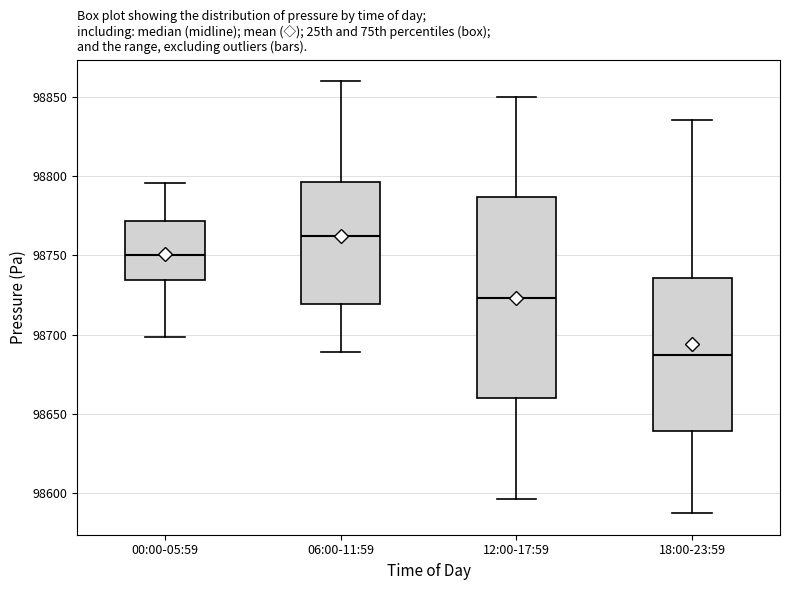

Where is the upper edge of the box for 00:00-05:59 on the y-axis? The values are not printed on the chart, so give them approximately, as read against the axis.

98770